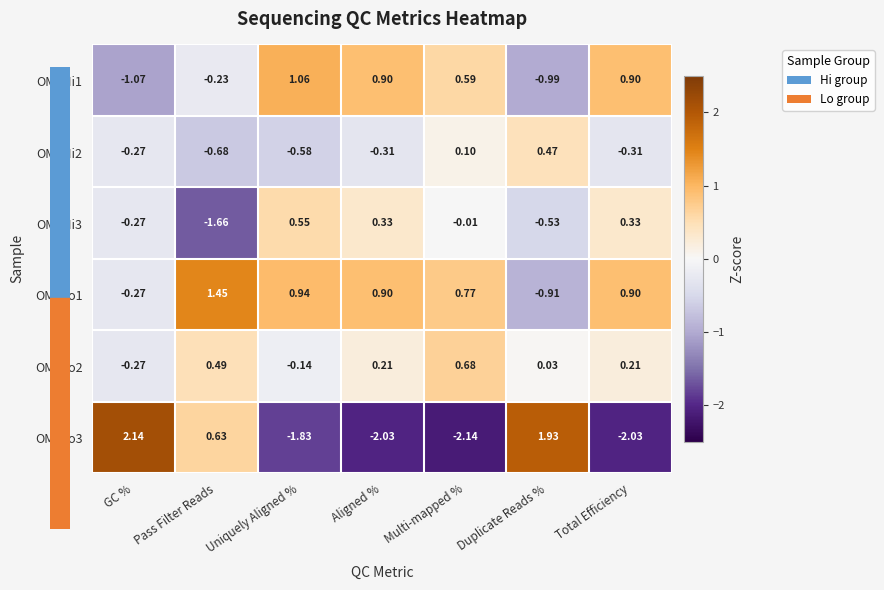

Which category has the highest value in the OM_Hi1 series?

Uniquely Aligned %